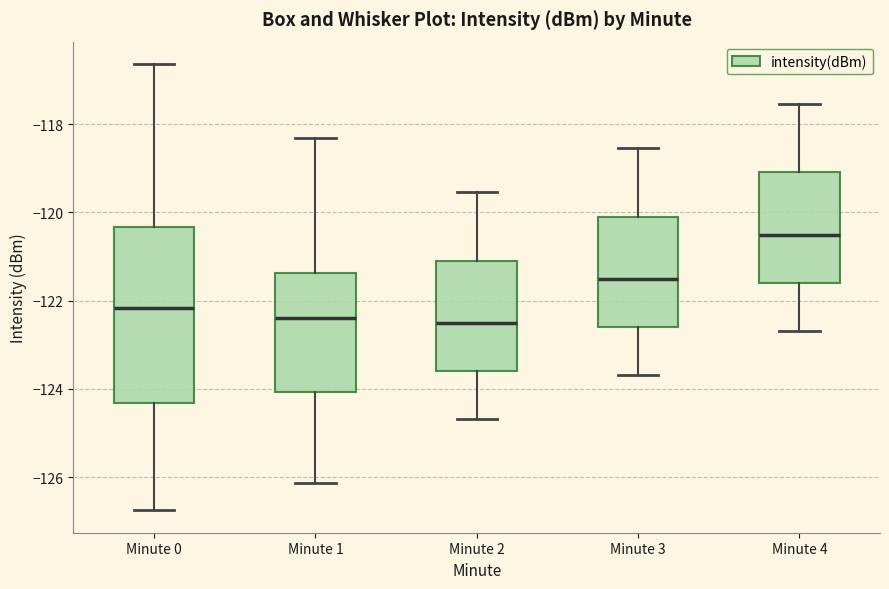

Reading left to right, read every box against the y-axis: the position of its median line, the range the box covers, and the ends of its whiskers. The values are not printed on the chart, so give them approximately, as read against the axis.

Minute 0: median -122.2, box -124.4 to -120.4, whiskers -126.8 to -116.6
Minute 1: median -122.4, box -124.0 to -121.4, whiskers -126.2 to -118.4
Minute 2: median -122.6, box -123.6 to -121.0, whiskers -124.6 to -119.6
Minute 3: median -121.6, box -122.6 to -120.0, whiskers -123.6 to -118.6
Minute 4: median -120.6, box -121.6 to -119.0, whiskers -122.6 to -117.6